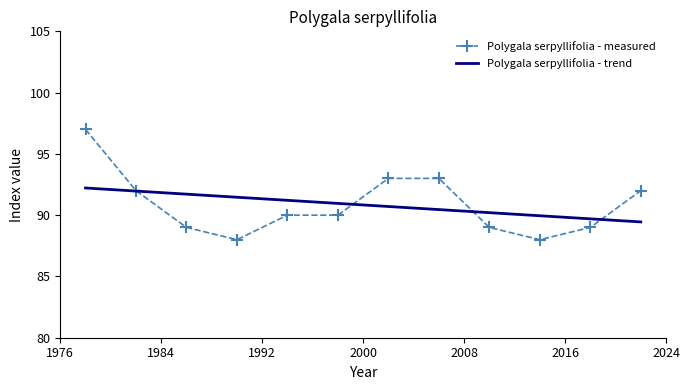

Count the number of categories in the chart.

12